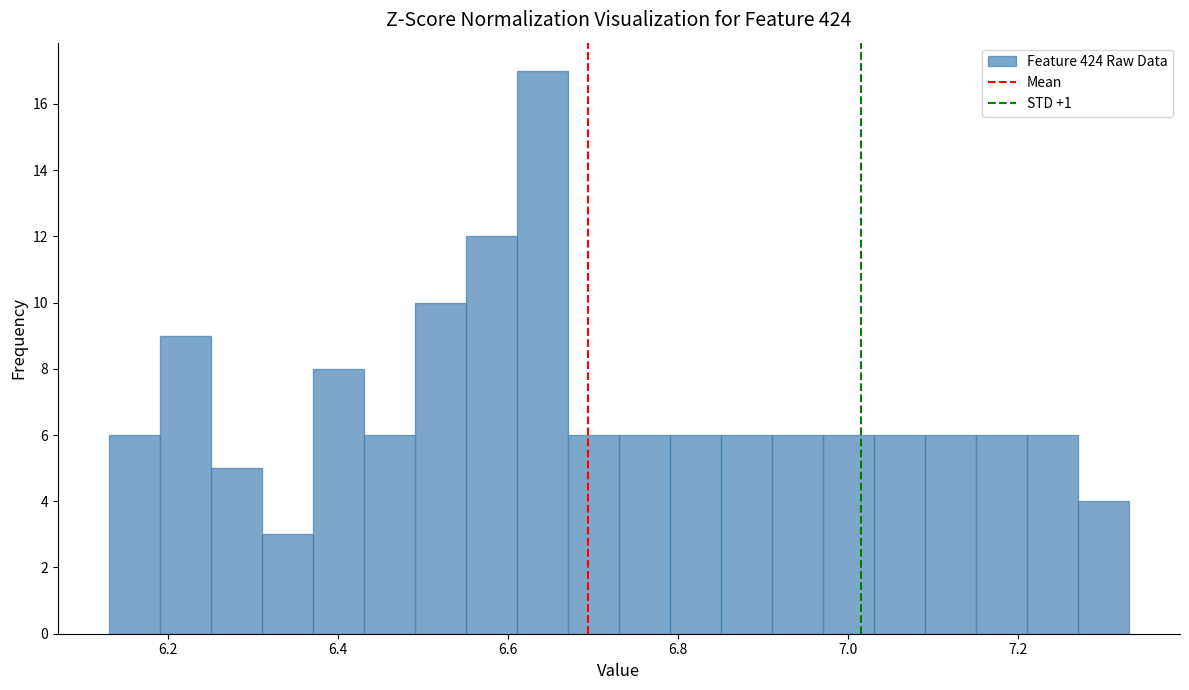

Around what value on the x-axis is the tallest bar? Give the approximate position of its centre, as read against the axis.

6.64